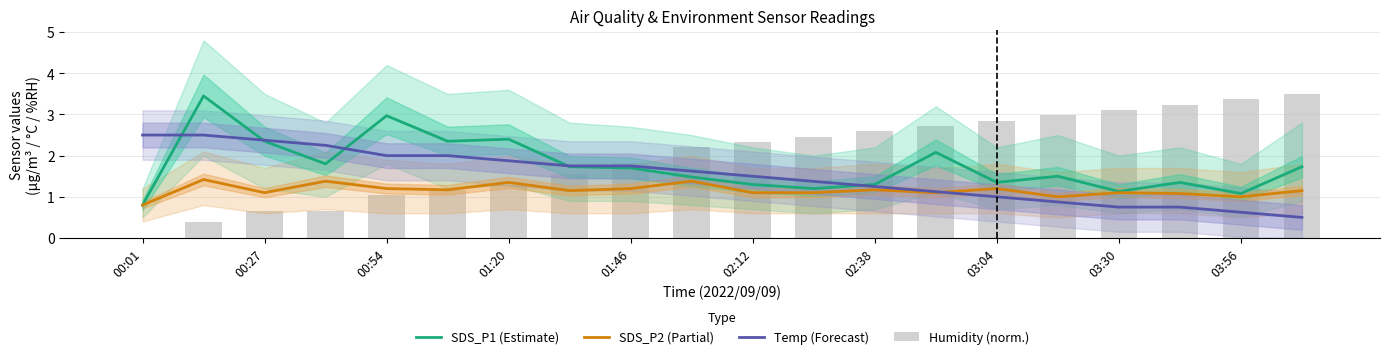

What is the highest value of the SDS_P1 (Estimate) series?

3.5